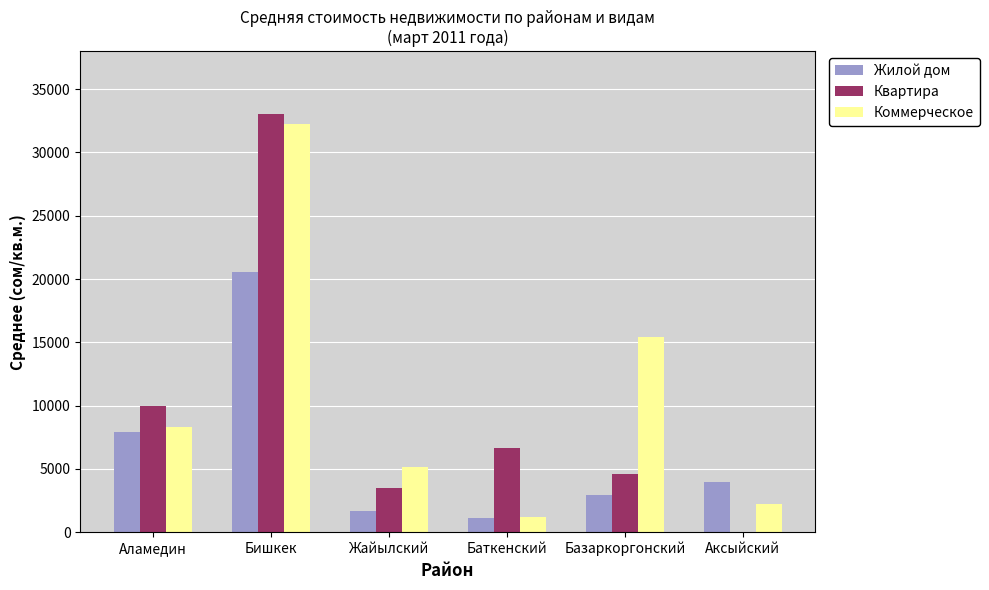

What is the sum of the Квартира values at Баткенский and Жайылский?

10155.9